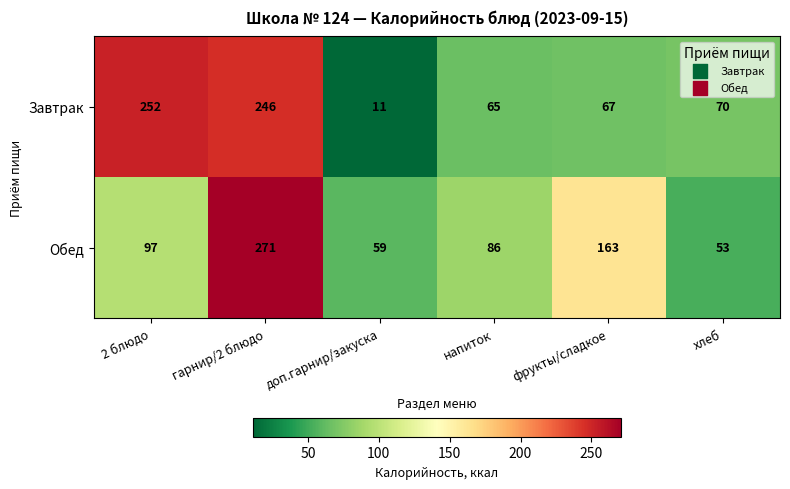

List the series in order of their peak value, highest first.

Обед, Завтрак